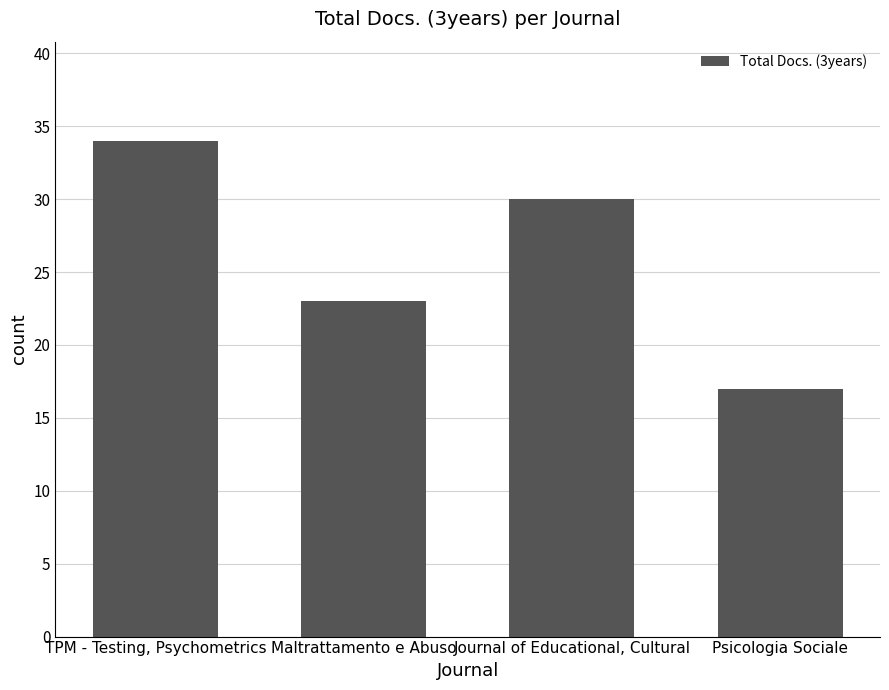

Reading left to right, list all the values displayed in this chart.

TPM - Testing, Psychometrics=34	Maltrattamento e Abuso=23	Journal of Educational, Cultural=30	Psicologia Sociale=17